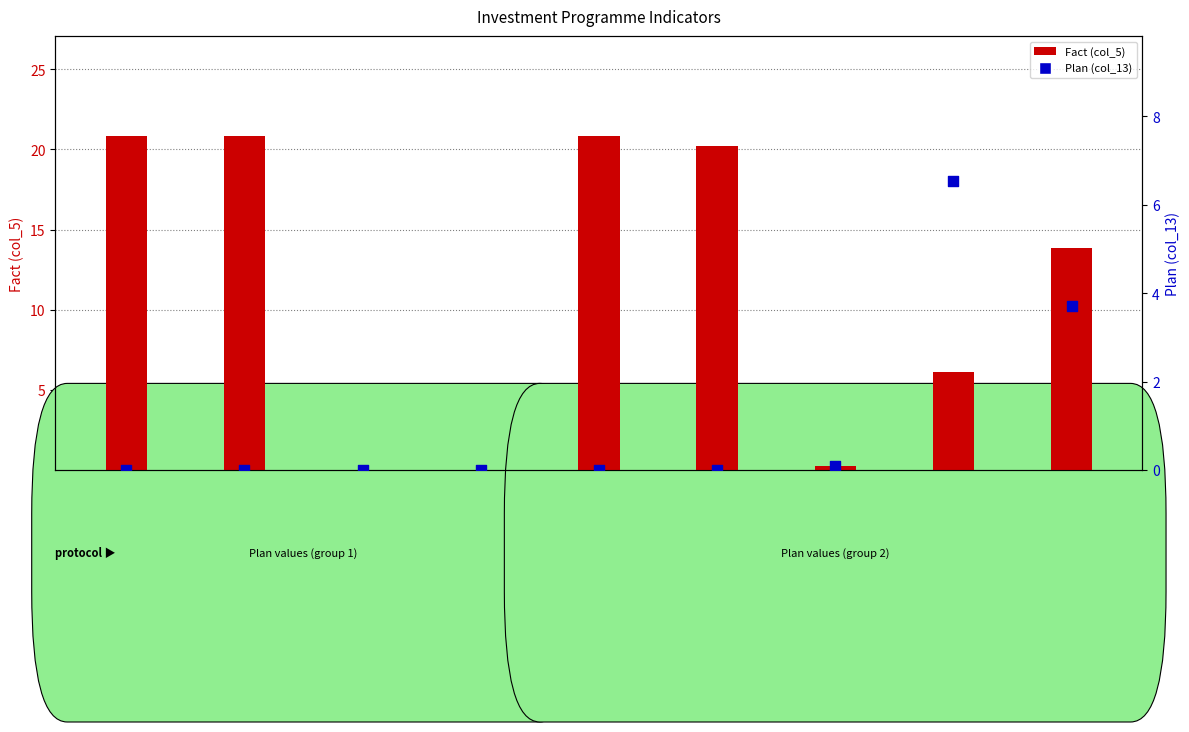

At how many categories does at least one series exceed 7?

5